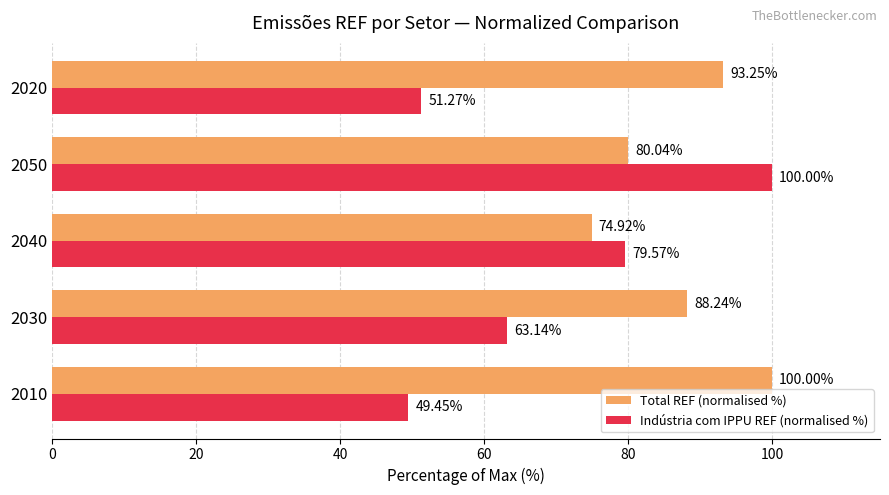

Which series has the largest range (max minus min)?

Indústria com IPPU REF (normalised %)